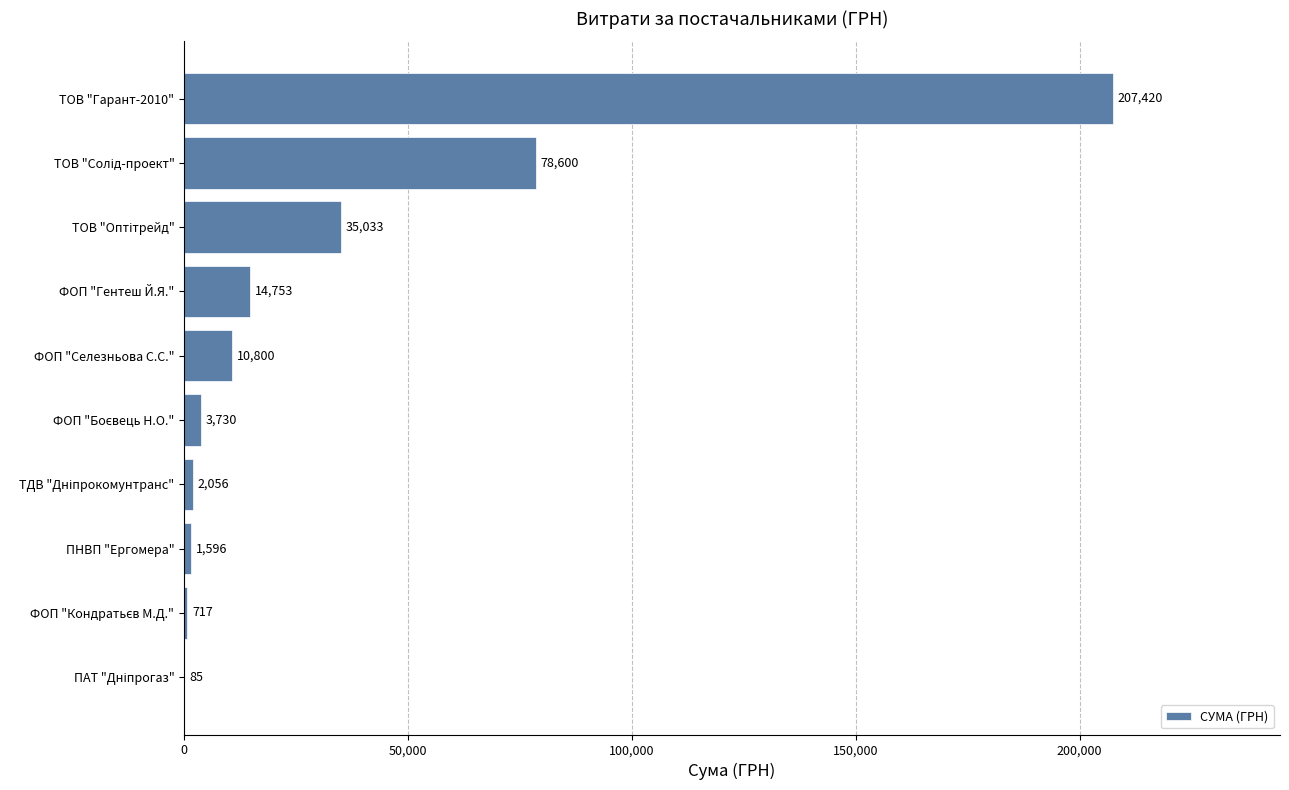

The value at ФОП "Гентеш Й.Я." is 14753.0. True or false?

True